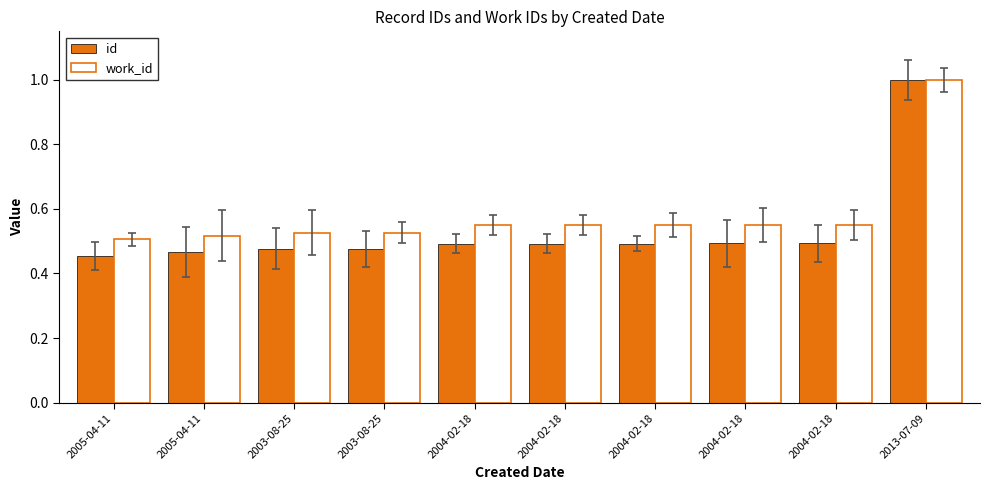

What are all the series names shown in the legend?

id, work_id